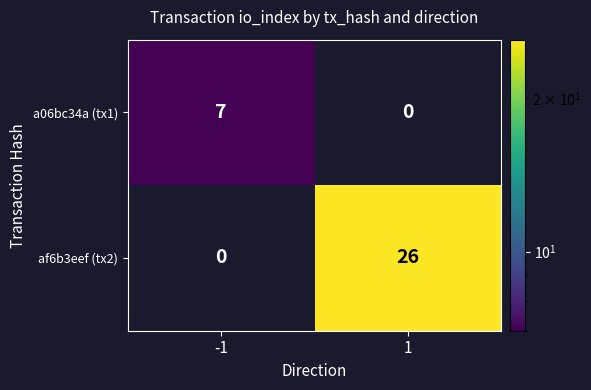

Reading left to right, transcribe all the data shown in this chart.

a06bc34a (tx1): -1=7	1=0
af6b3eef (tx2): -1=0	1=26